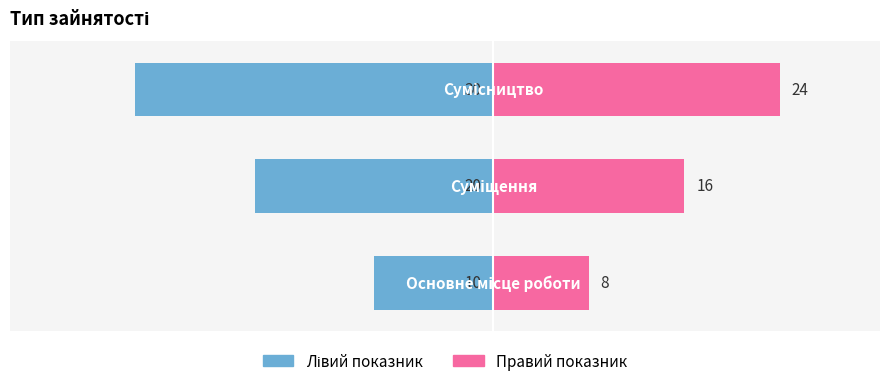

List the labels in order of Ідентифікатор (правий) value, largest first.

2, 1, 0